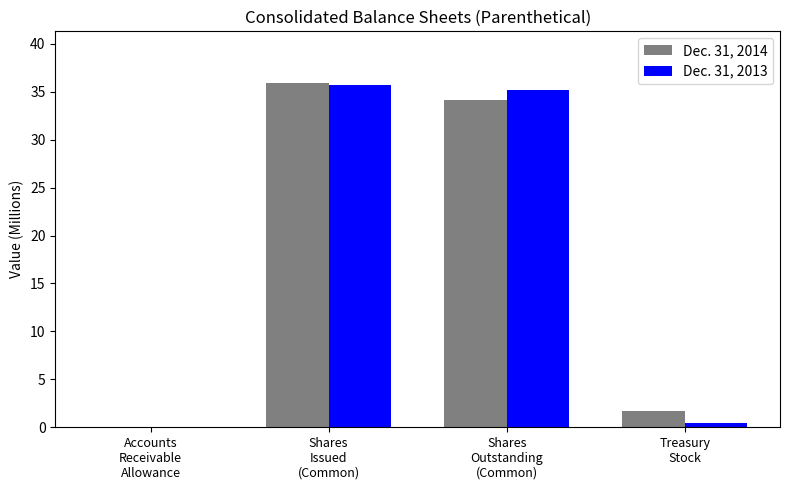

What is the maximum value for Dec. 31, 2014?

35.9